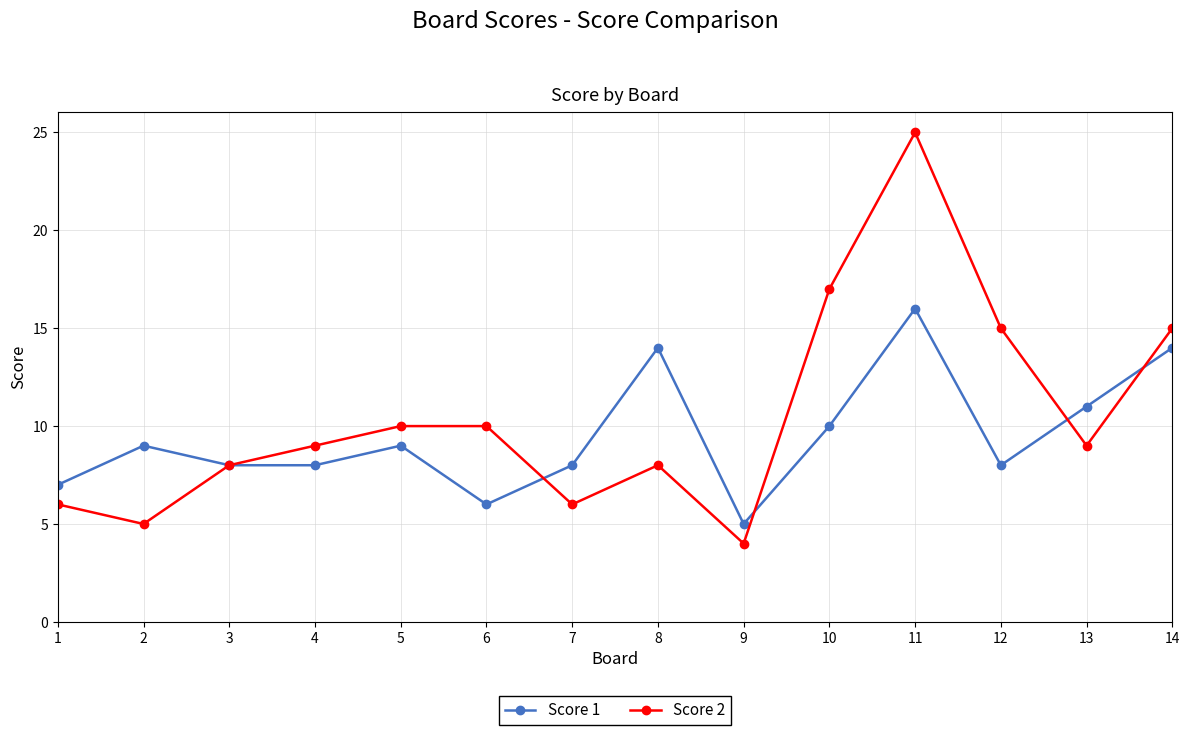

Which series has the largest total across all categories?

Score 2